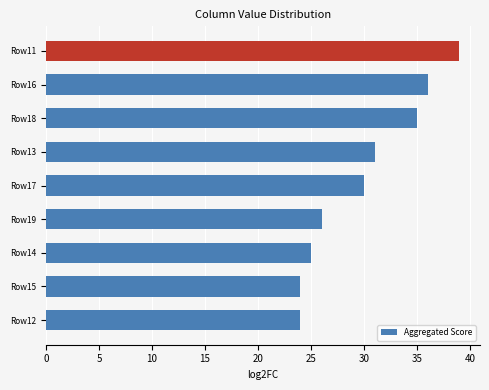

The value at Row18 is 11. True or false?

False